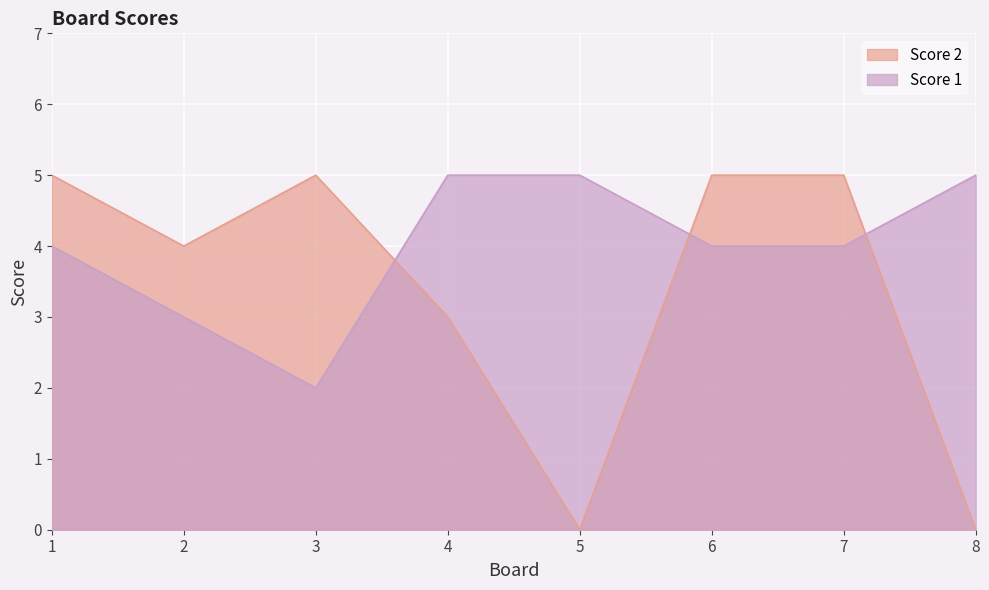

True or false: Score 2 and Score 1 cross at least once.

True